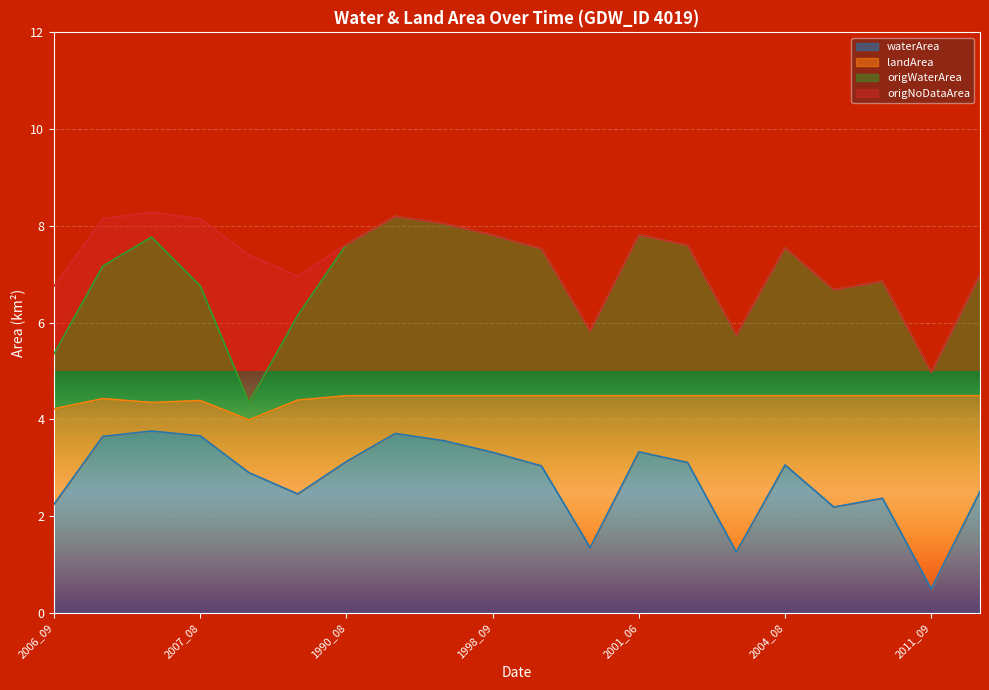

At which category does origWaterArea reach its first local peak?

2002_08